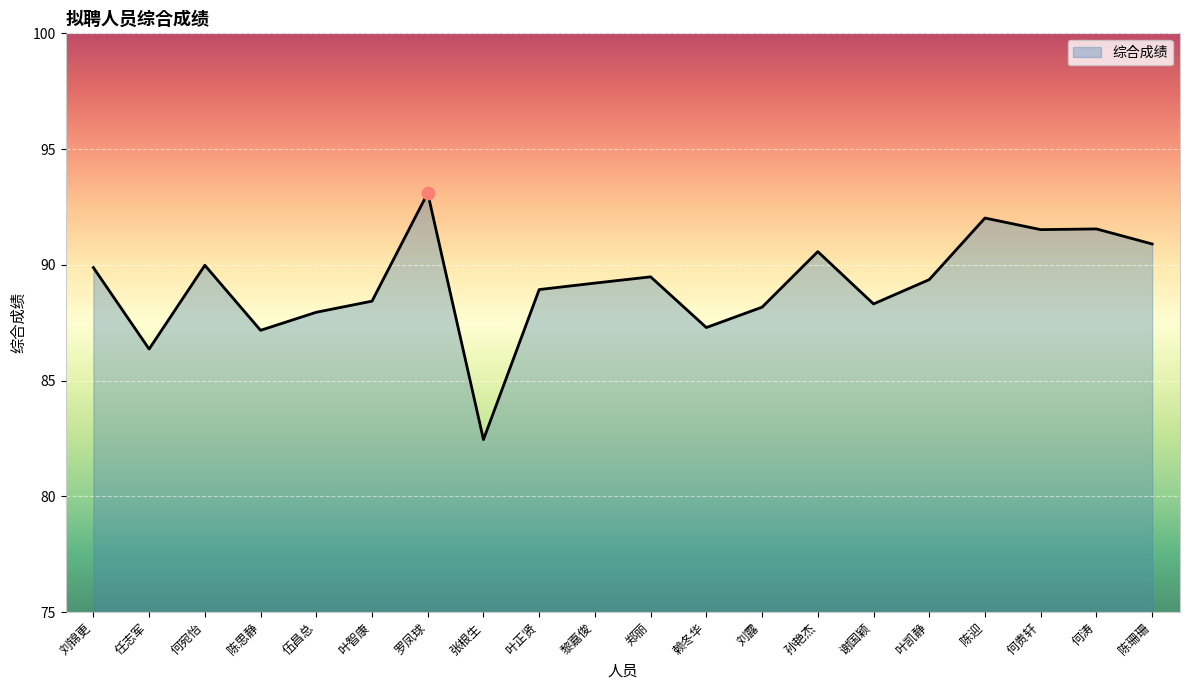

What is the change in value from 叶正贤 to 陈珊珊?

+2.0